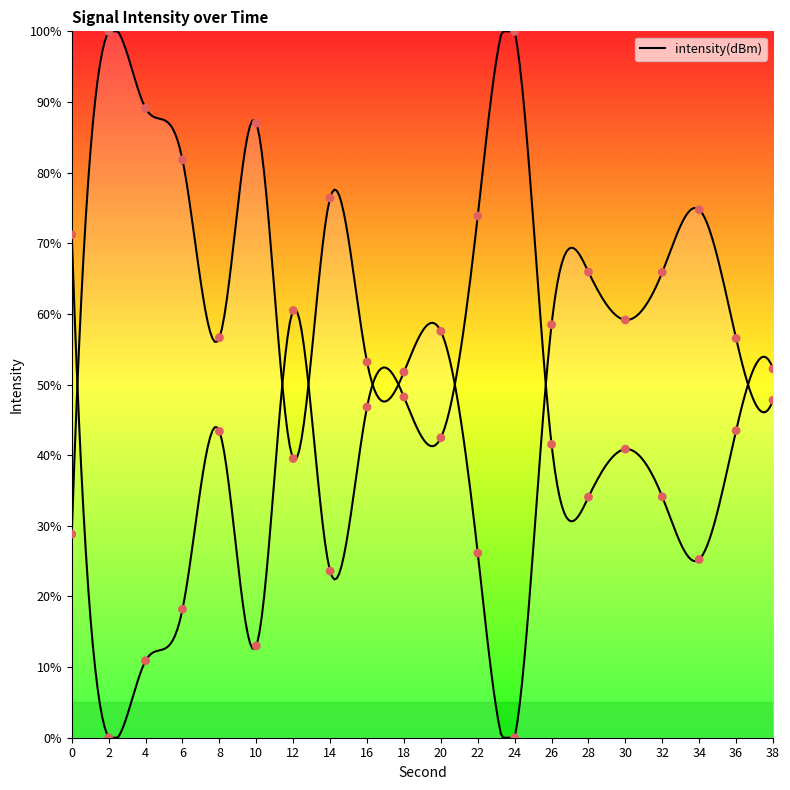

Approximately how many times larger is the value at 20 compared to 12?

1.5